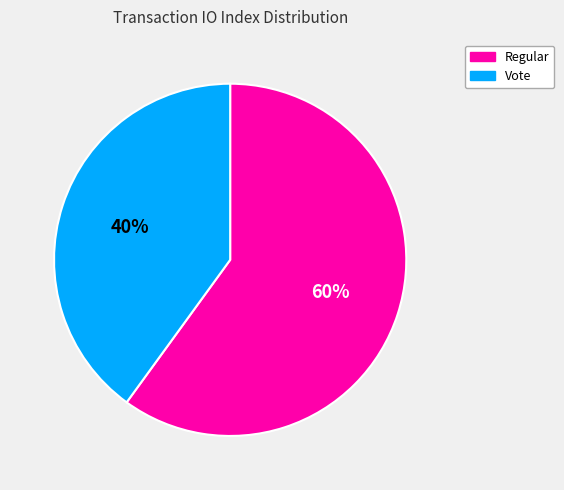

Count the number of slices in the pie.

2